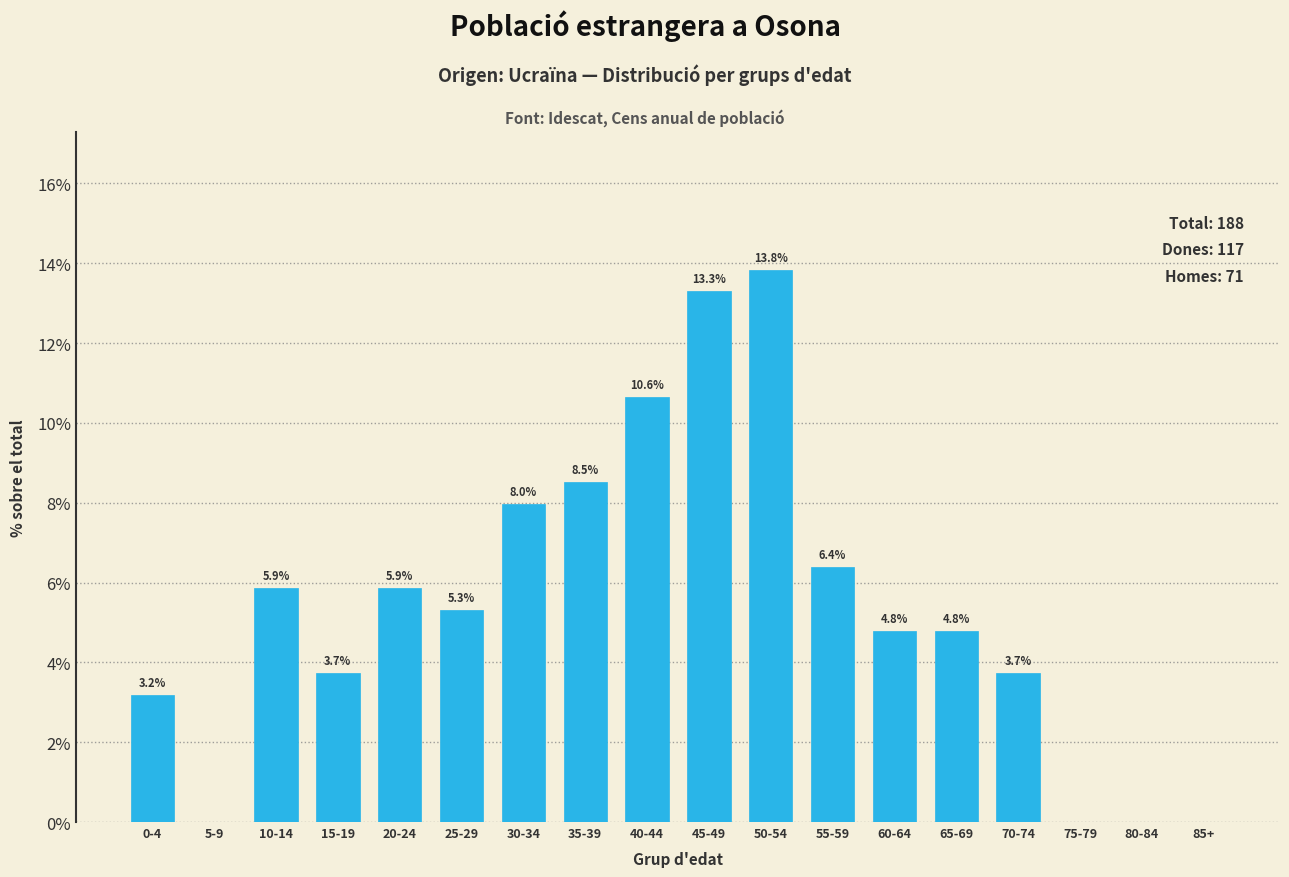

Reading left to right, what are all the values shown in this chart?

0-4=3.2	5-9=0.0	10-14=5.9	15-19=3.7	20-24=5.9	25-29=5.3	30-34=8.0	35-39=8.5	40-44=10.6	45-49=13.3	50-54=13.8	55-59=6.4	60-64=4.8	65-69=4.8	70-74=3.7	75-79=0.0	80-84=0.0	85+=0.0